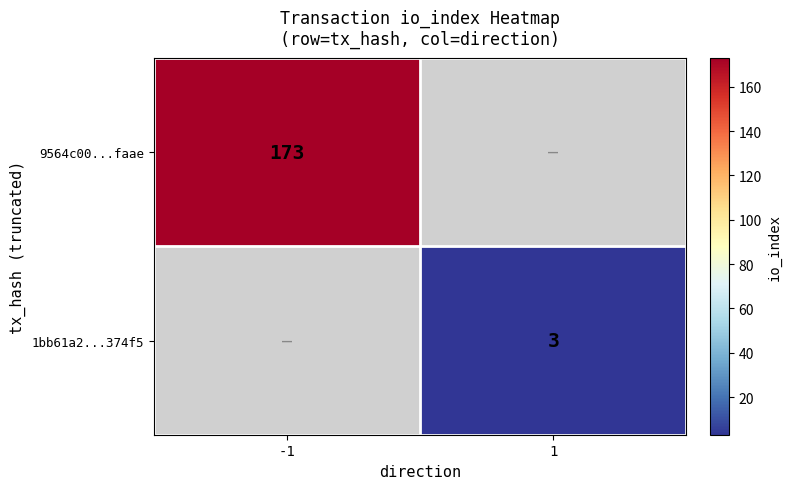

Is the value of 1bb61a2...374f5 at 1 greater than the value of 9564c00...faae at -1?

No